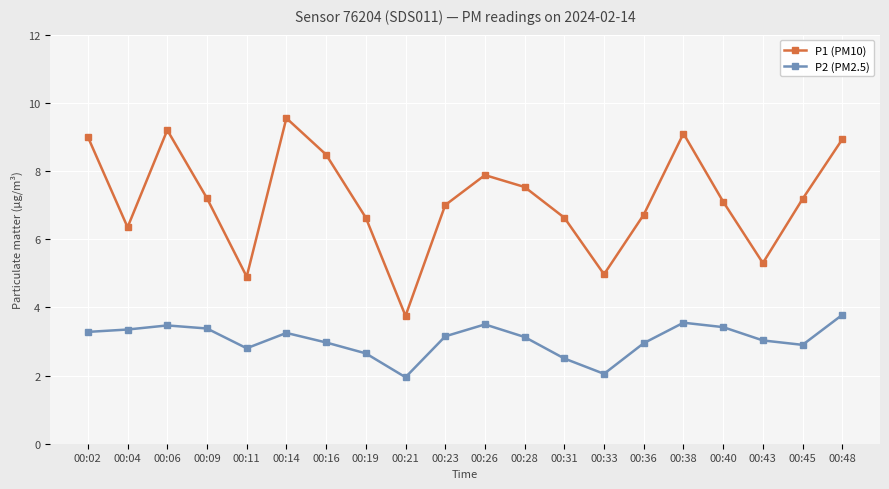

The P1 (PM10) series shows 8.5 at 00:16. True or false?

True